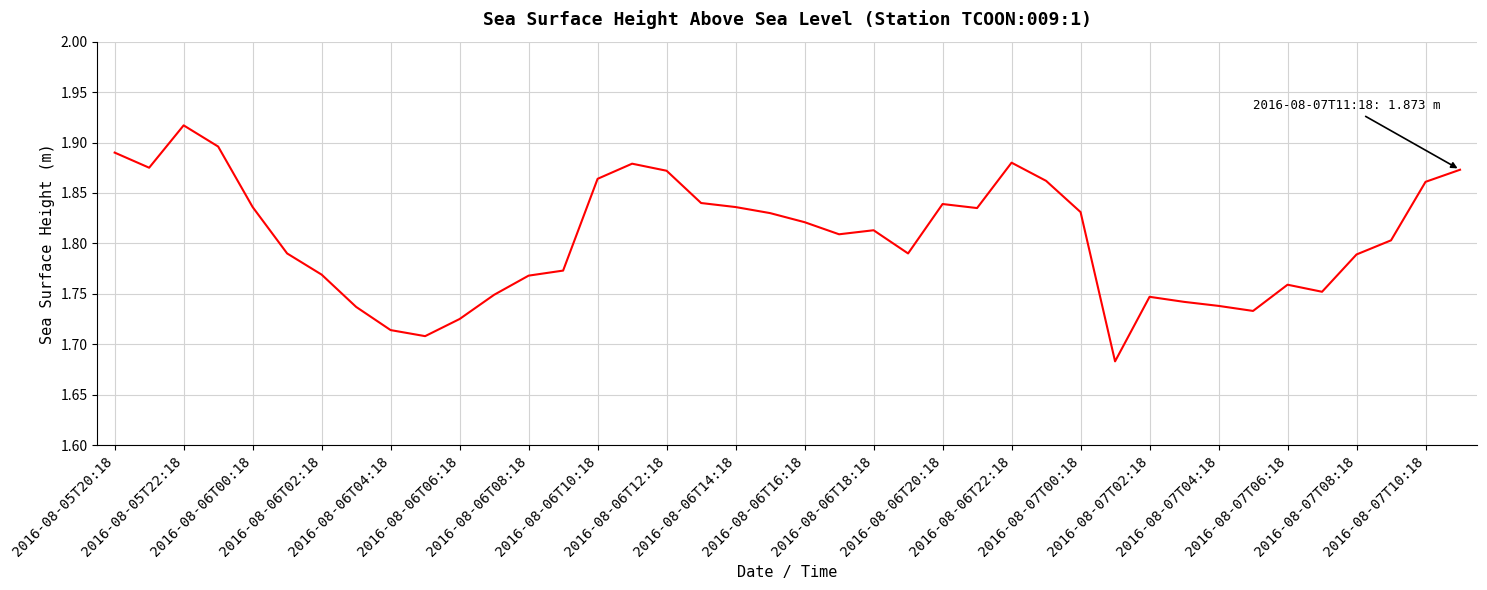

Count the values in the range 1 to 2.

40